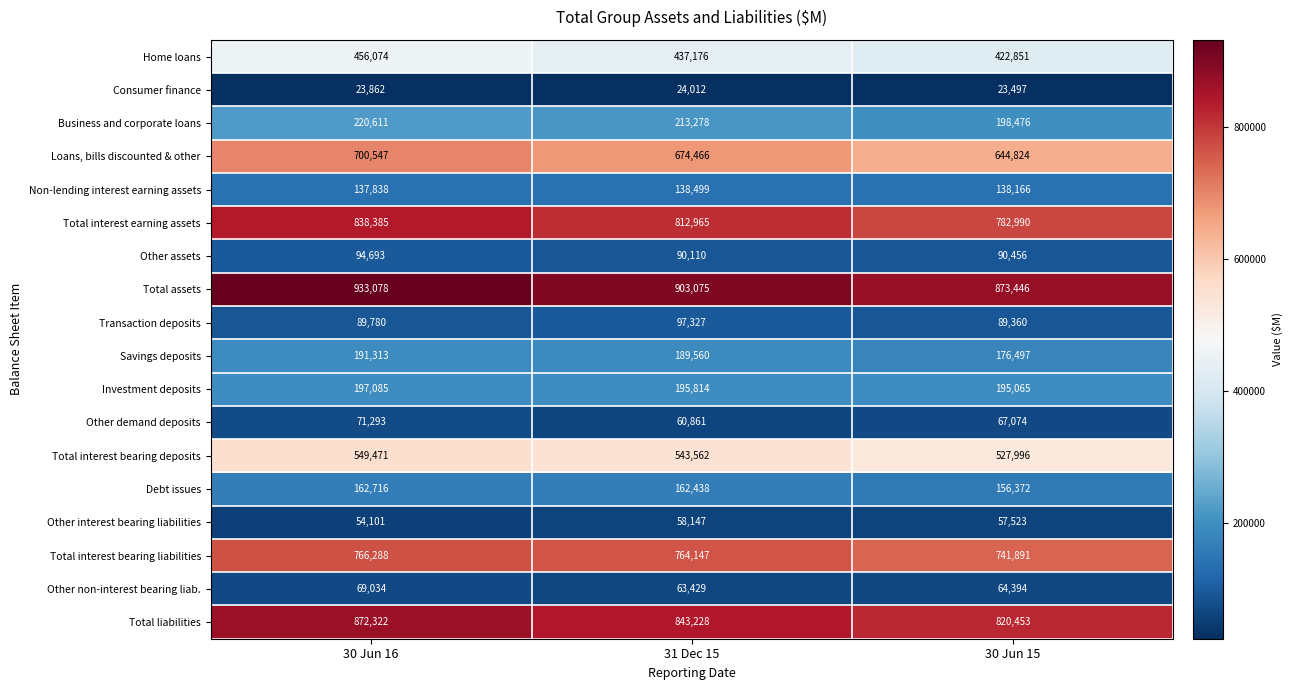

At how many categories does at least one series exceed 926717?

1